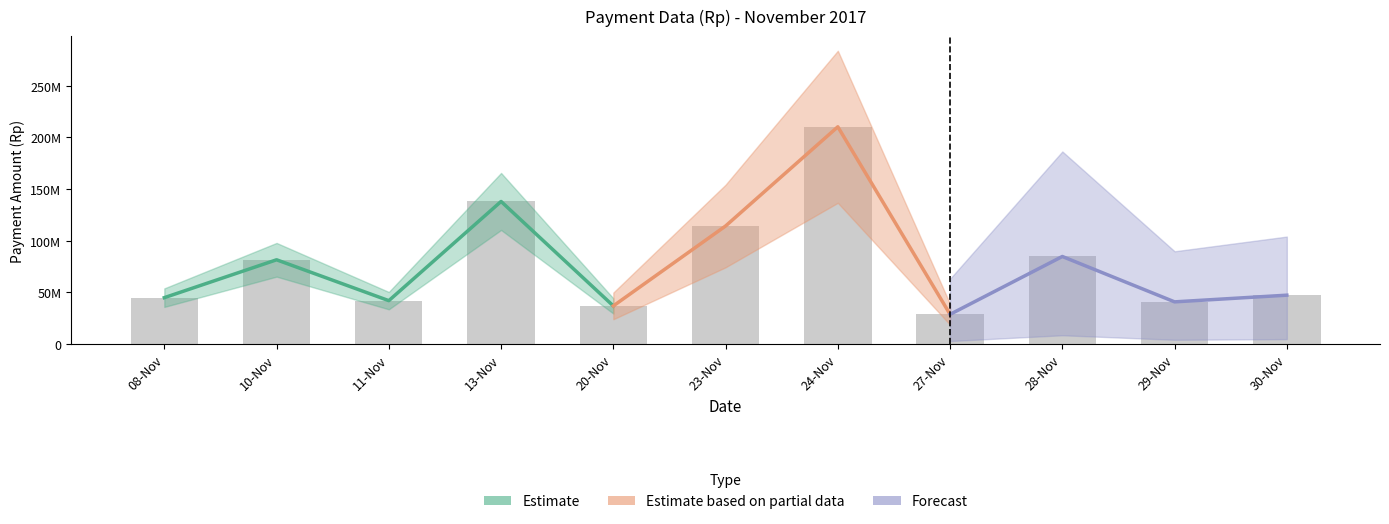

The chart shows a value of 15851083 at 10-Nov. True or false?

False